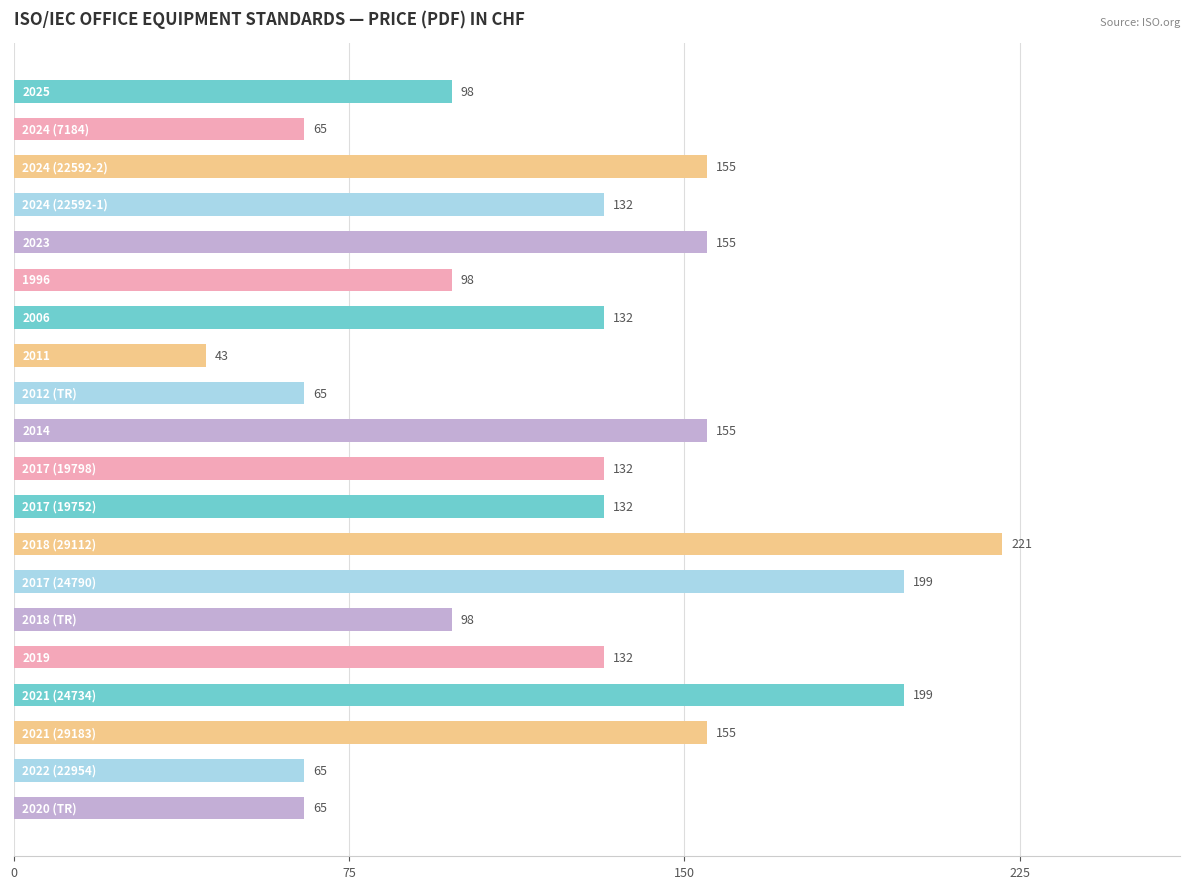

Reading top to bottom, list all the values displayed in this chart.

98	65	155	132	155	98	132	43	65	155	132	132	221	199	98	132	199	155	65	65